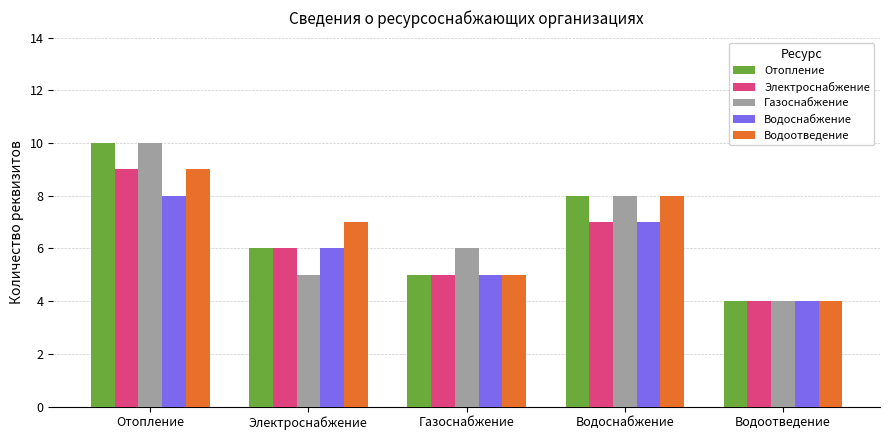

How many distinct data groups are displayed?

5